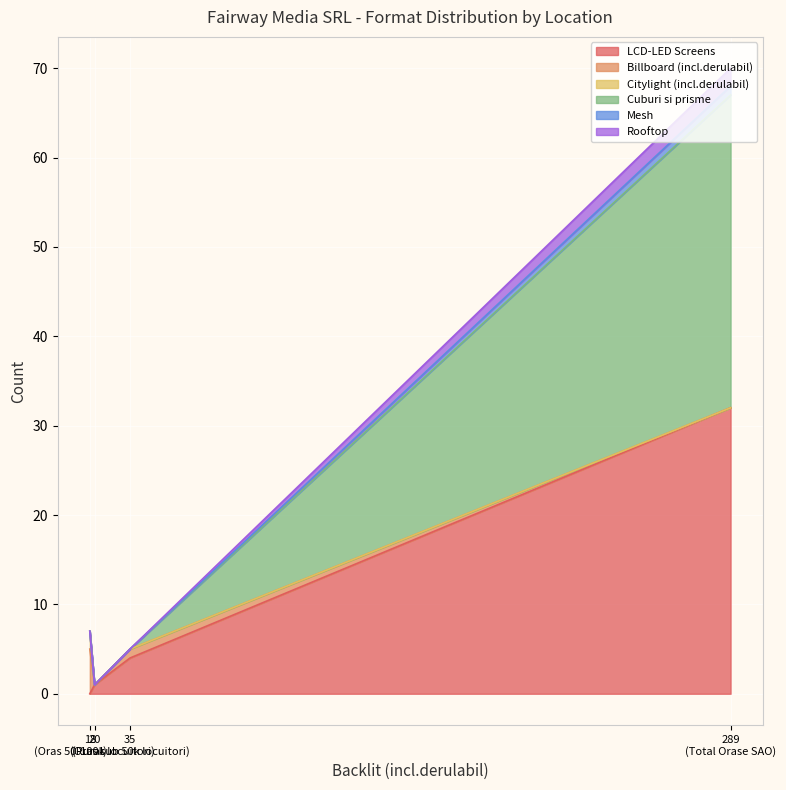

What is the highest value of the Billboard (incl.derulabil) series?

5